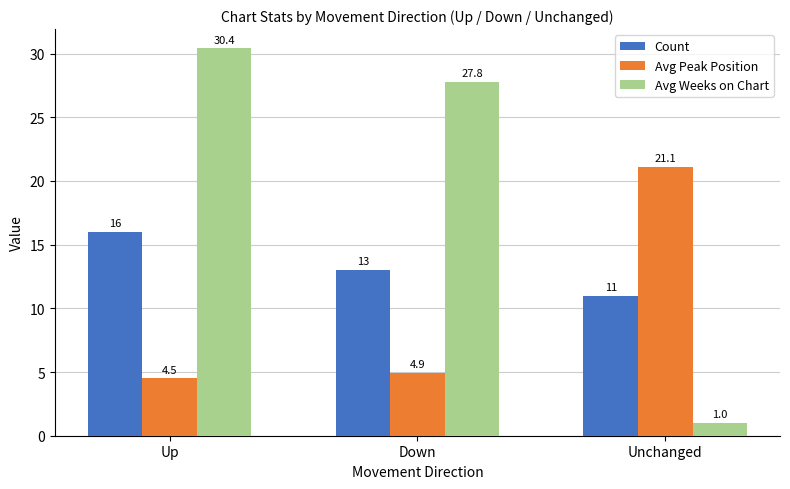

How many bars are there in each group?

3